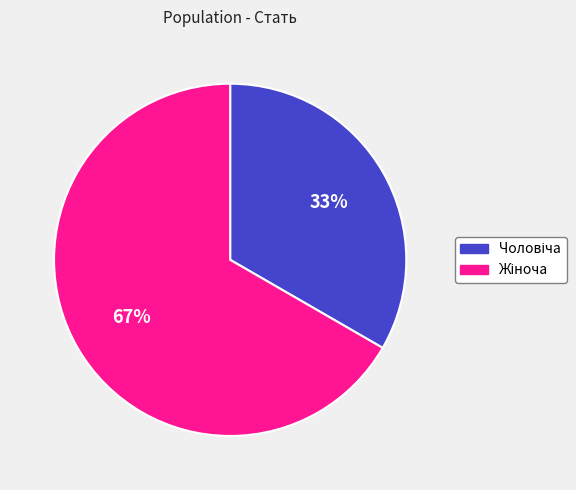

Is there any slice that represents more than half of the pie?

Yes